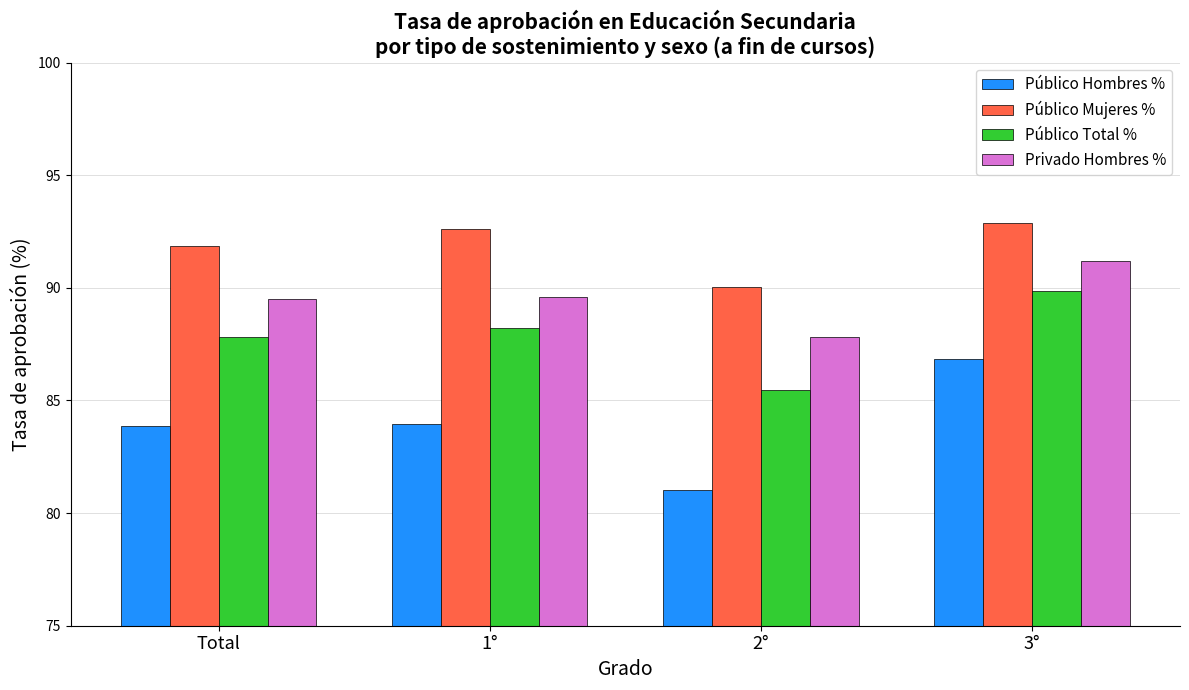

Is it true that Público Hombres % equals 24.8 at 2°?

False